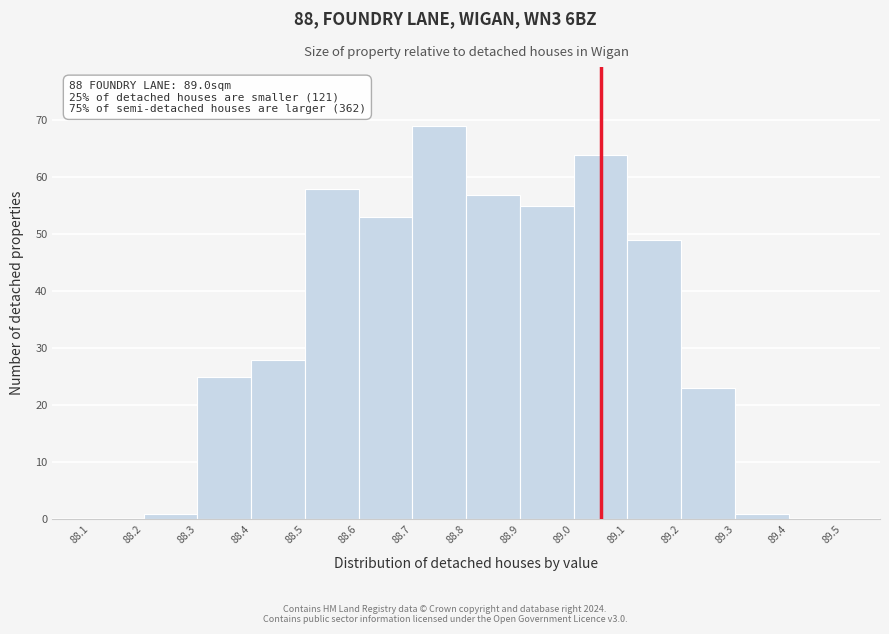

Which range on the x-axis has the tallest bar?

88.7 to 88.8